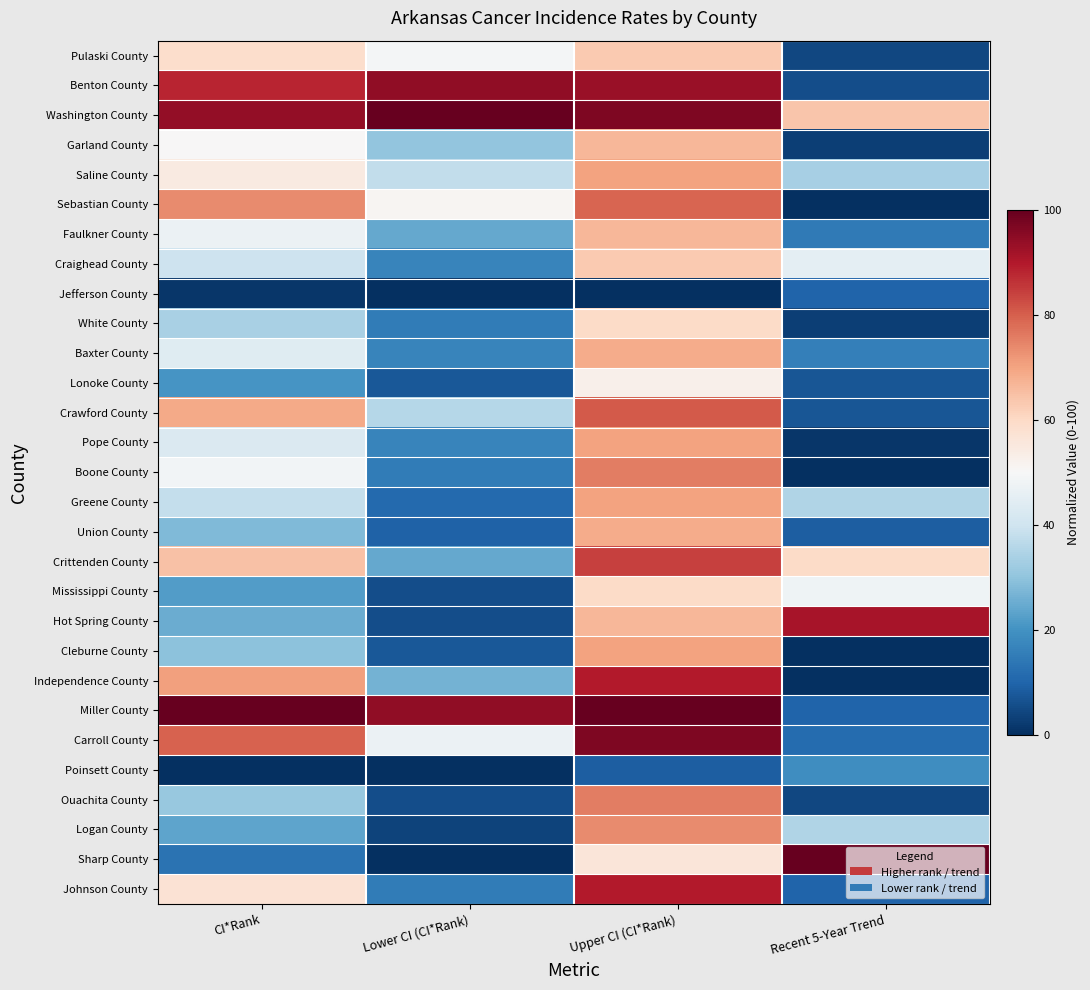

Count the number of data series in this chart.

29